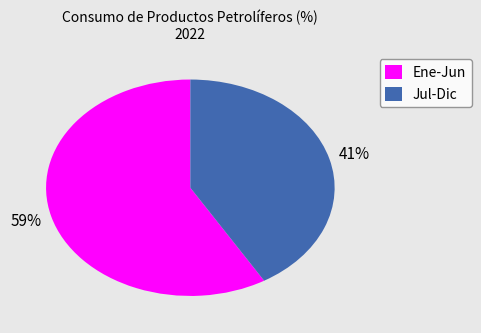

To the nearest percent, what is the average slice percentage?

50%